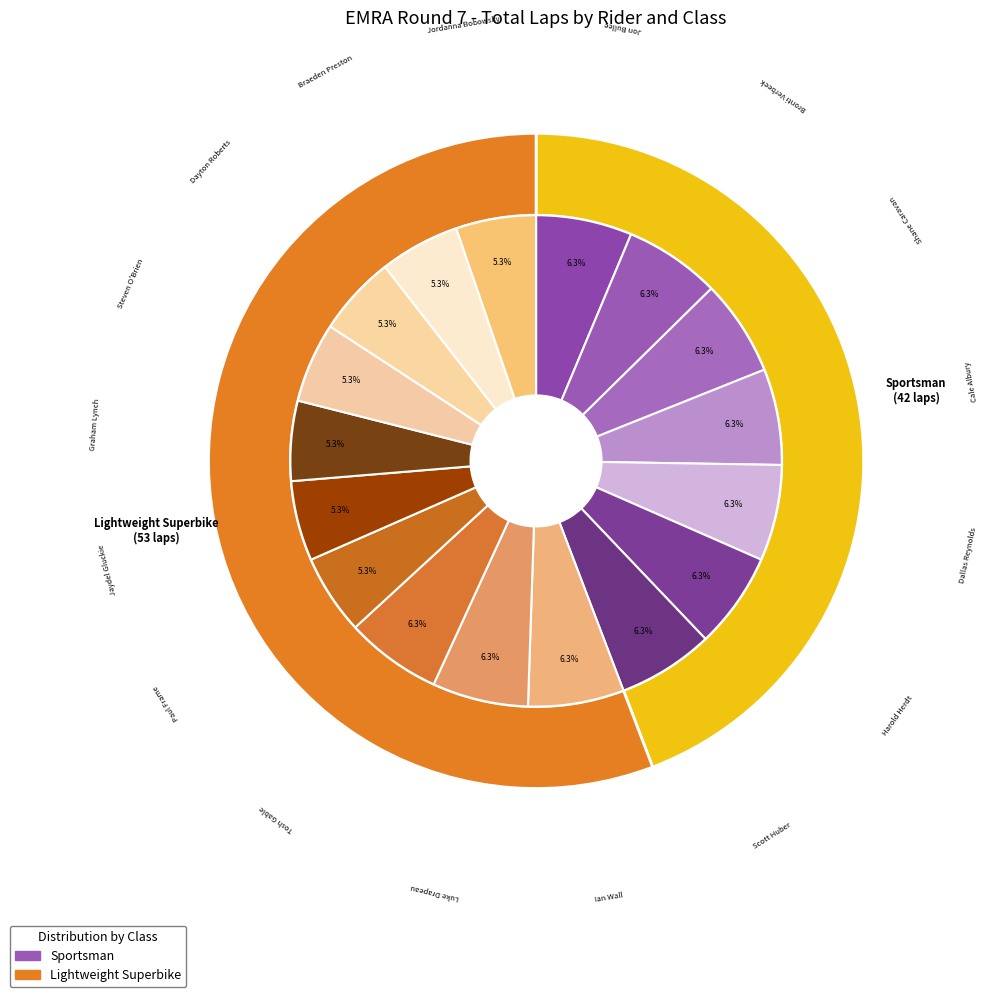

What percentage is the Harold Herdt slice, to the nearest percent?

6%